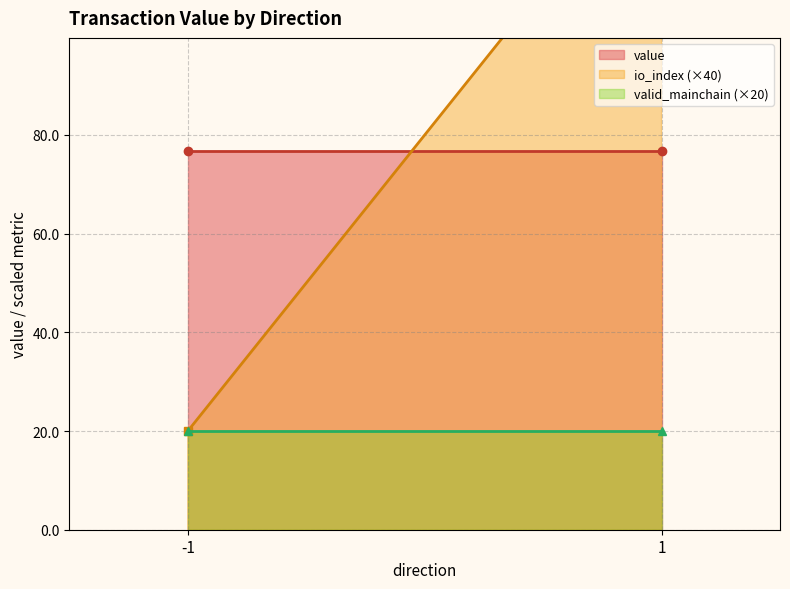

Which has a higher value, 1 (Vote) or -1 (Regular)?

1 (Vote)